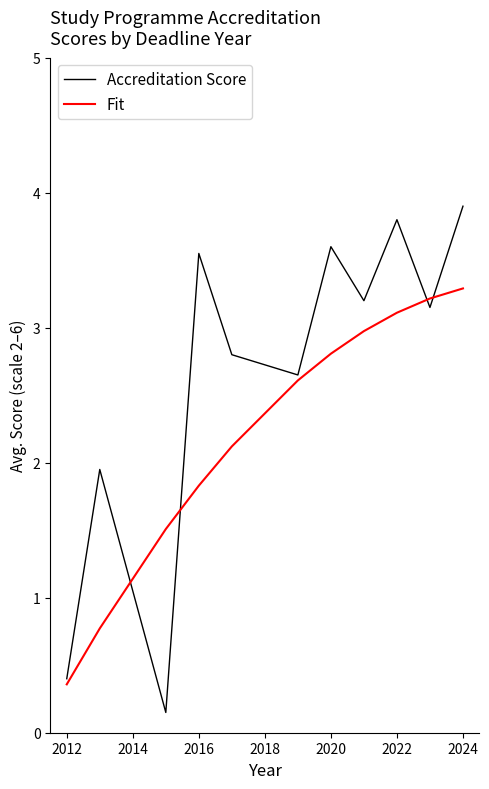

Which series has the largest total across all categories?

Accreditation Score